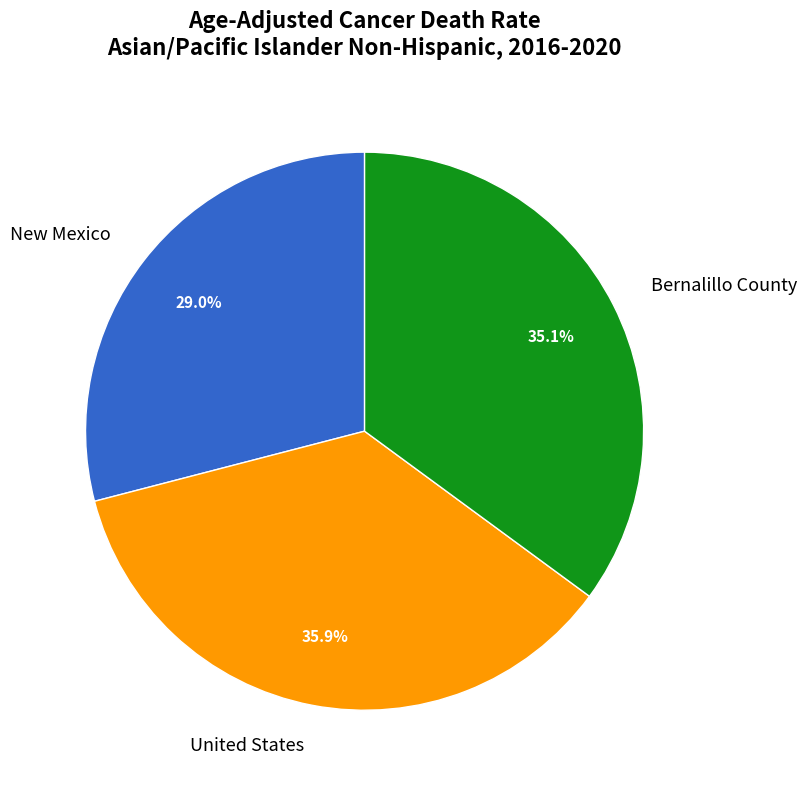

Which category has the biggest portion of the pie?

United States